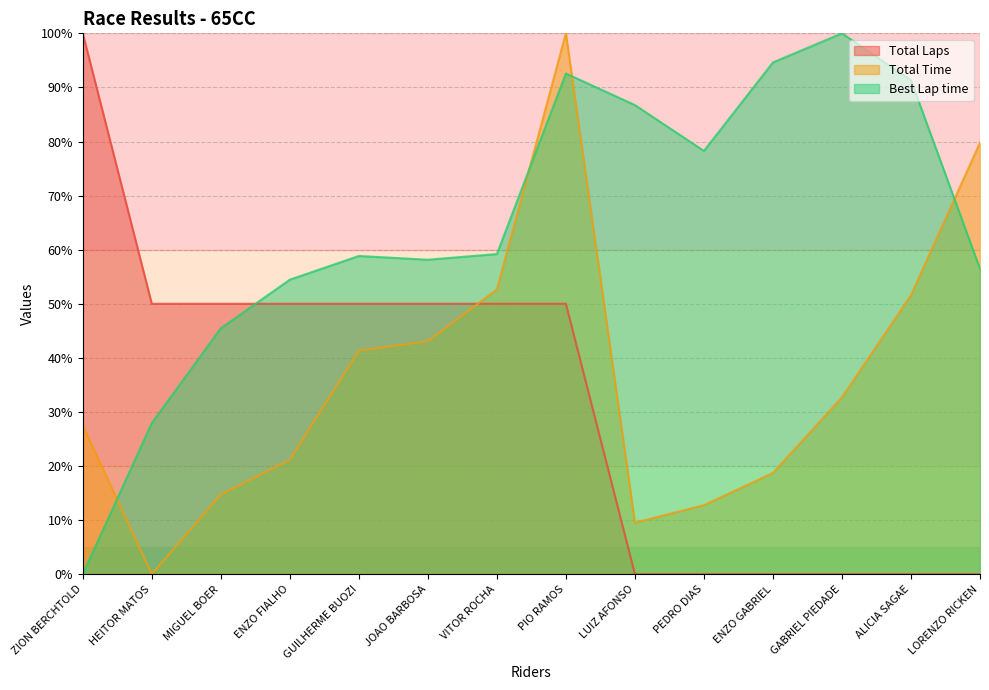

At which category is the sum across all series the highest?

PIO RAMOS